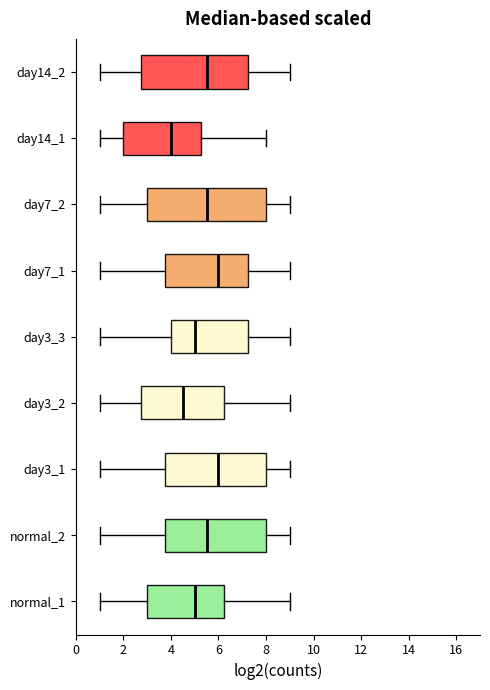

Which box's median line is the furthest to the left?

day14_1